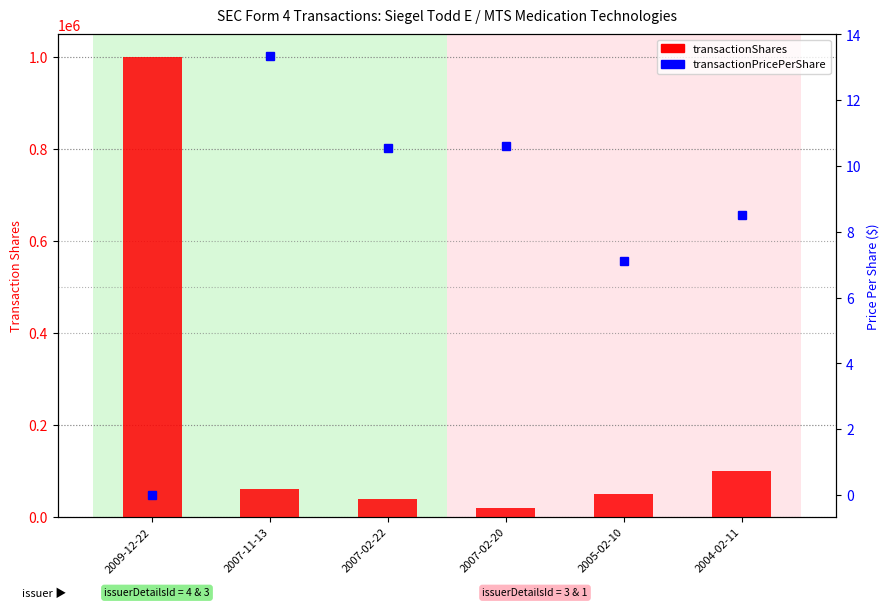

Between 2007-02-20 and 2004-02-11, which series saw the biggest shift?

transactionShares